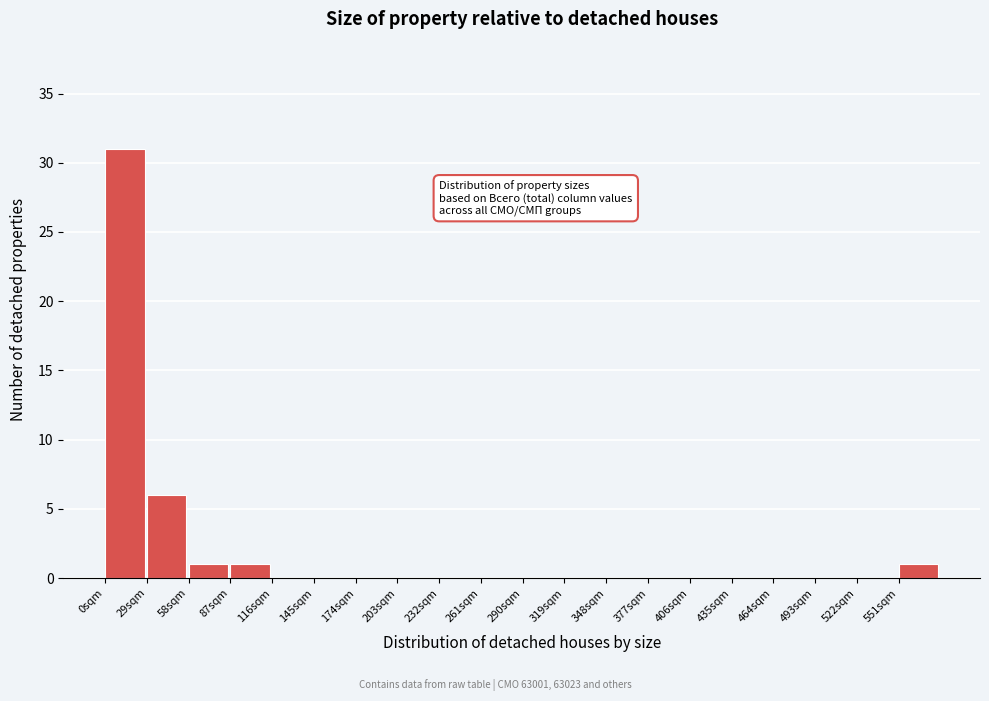

Reading left to right, list all the values displayed in this chart.

0sqm=31	29sqm=6	58sqm=1	87sqm=1	116sqm=0	145sqm=0	174sqm=0	203sqm=0	232sqm=0	261sqm=0	290sqm=0	319sqm=0	348sqm=0	377sqm=0	406sqm=0	435sqm=0	464sqm=0	493sqm=0	522sqm=0	551sqm=1